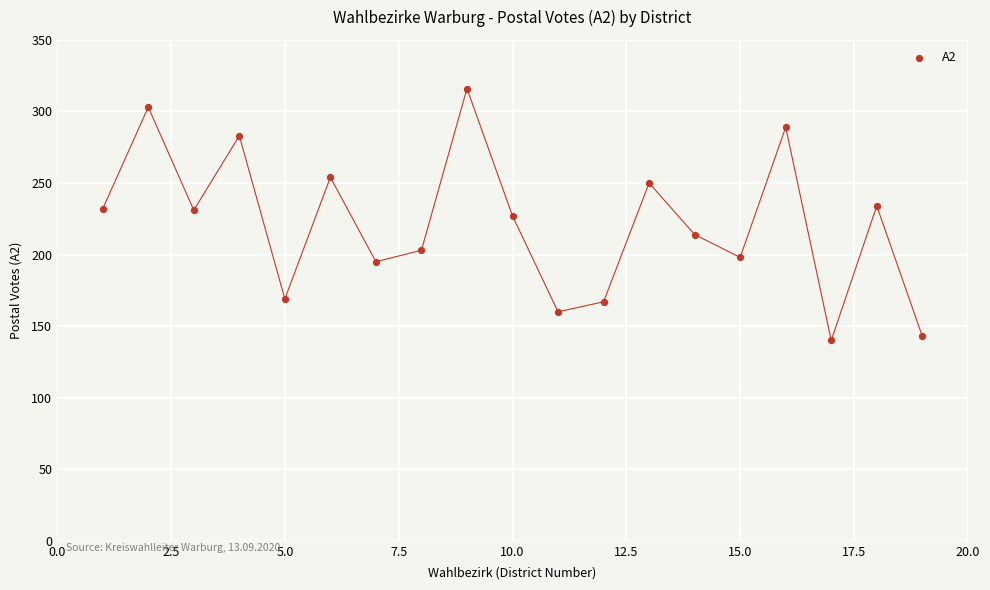

What is the range of Y values (max minus min)?

176